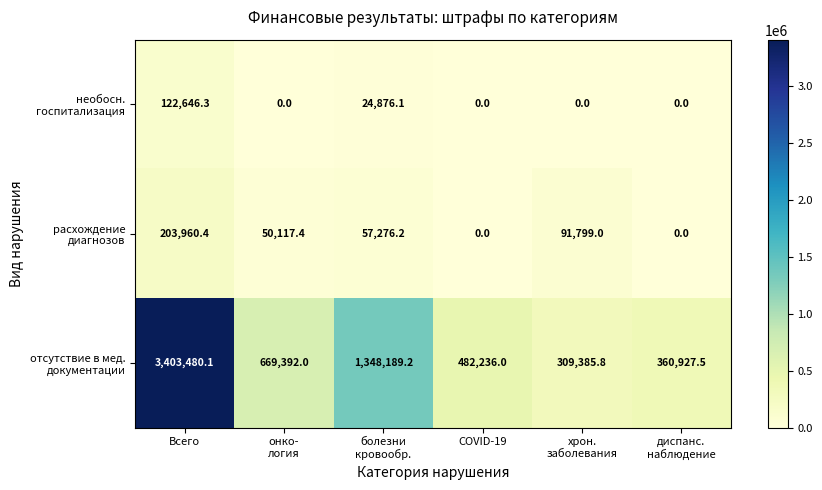

At which category does the chart reach its peak across all series?

Всего